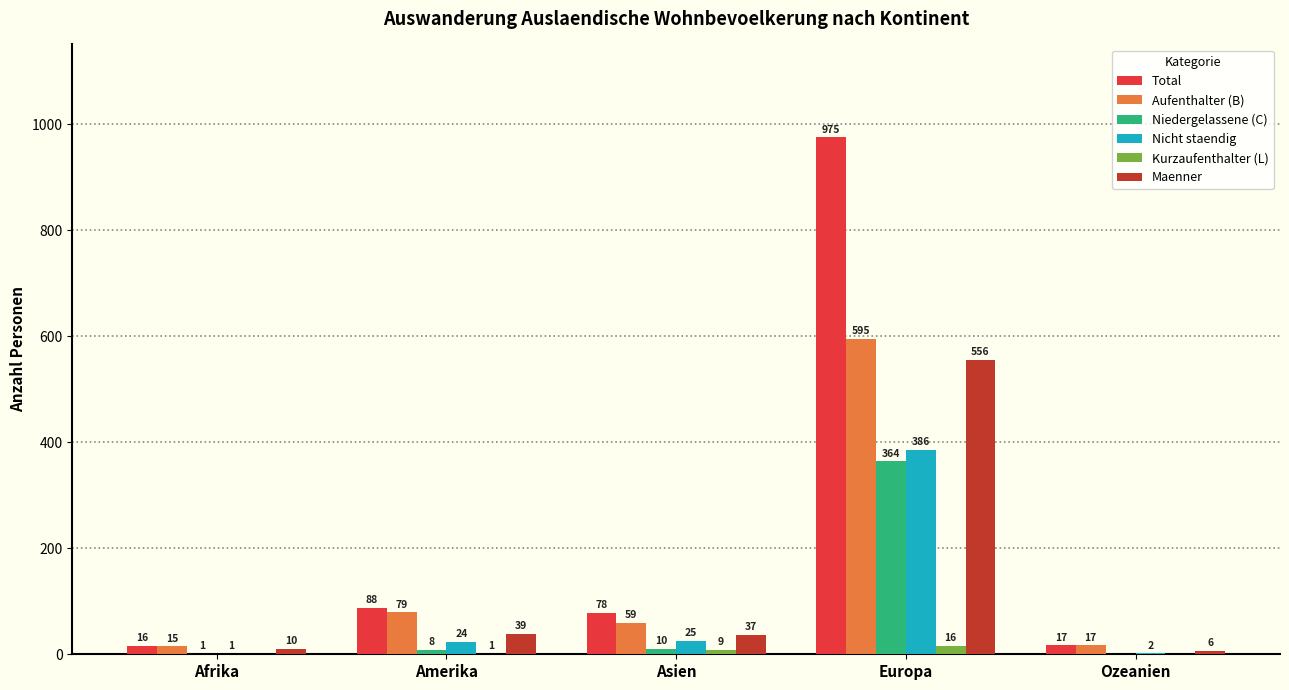

What is the approximate value of Nicht staendig at Asien?

25